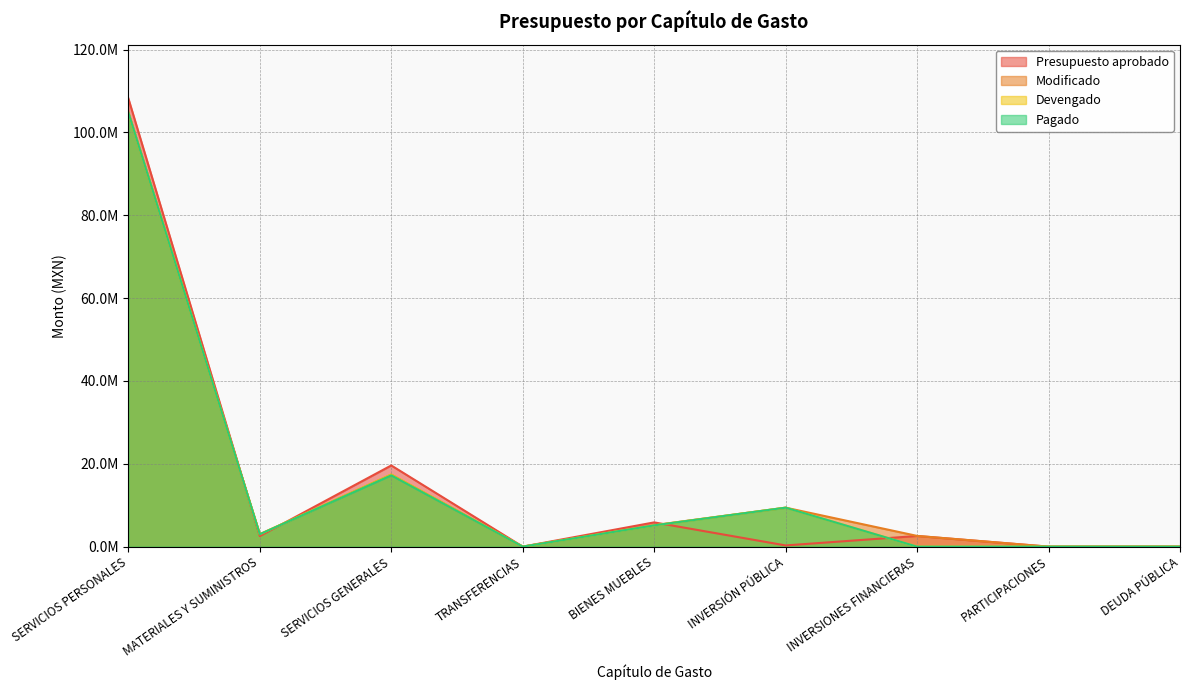

At which label does Pagado first exceed 2995606?

SERVICIOS PERSONALES